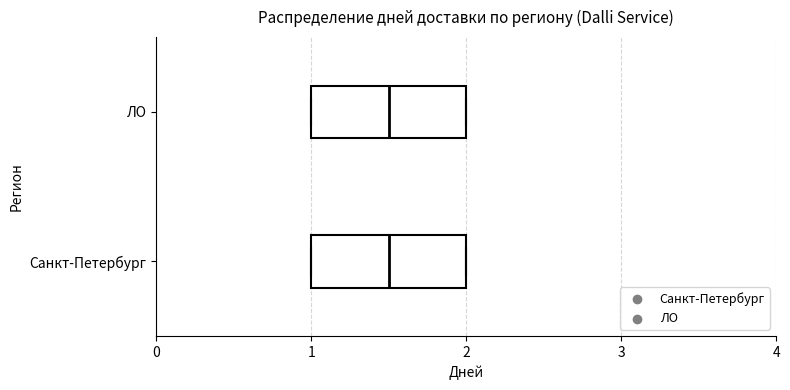

Where is the right edge of the box for Санкт-Петербург on the x-axis? The values are not printed on the chart, so give them approximately, as read against the axis.

2.0